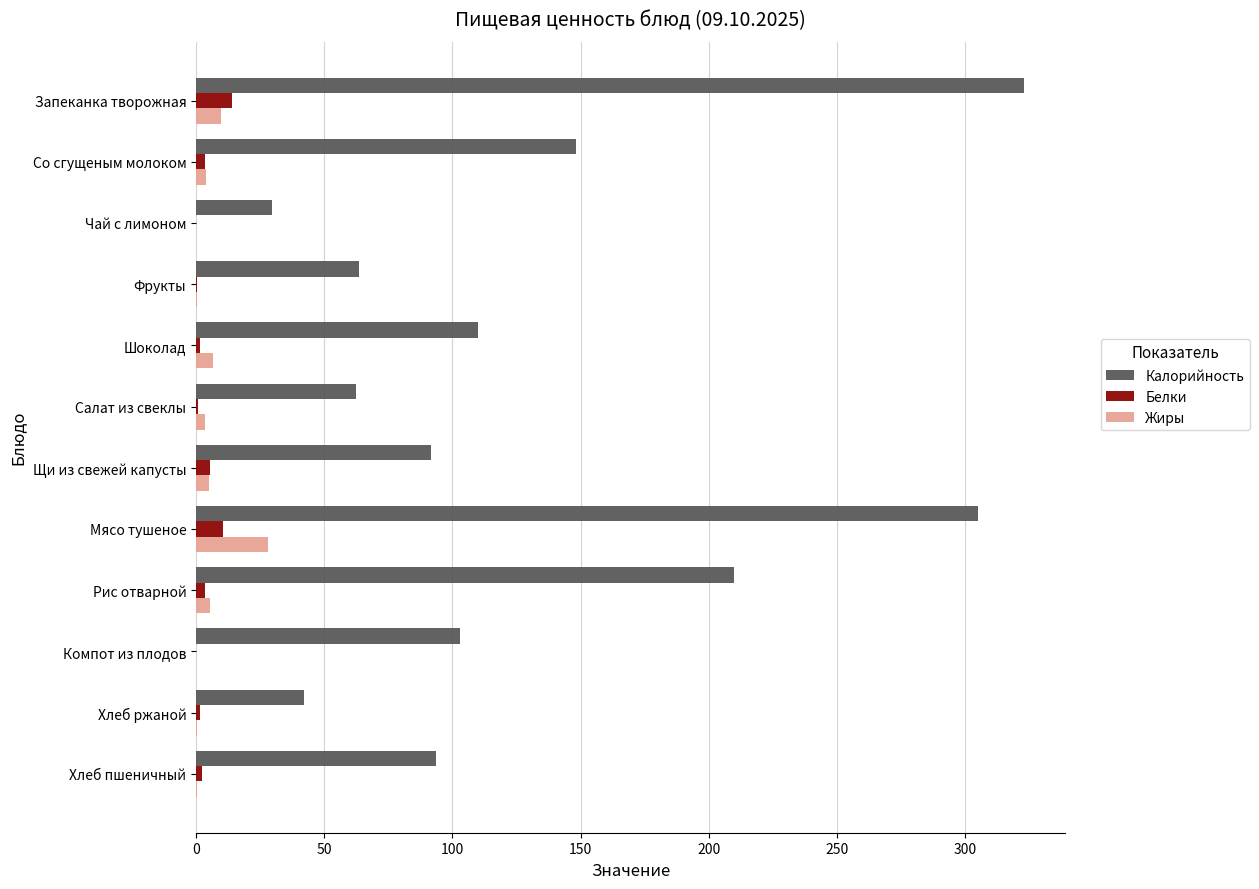

Between Со сгущеным молоком and Чай с лимоном, which series saw the biggest shift?

Калорийность